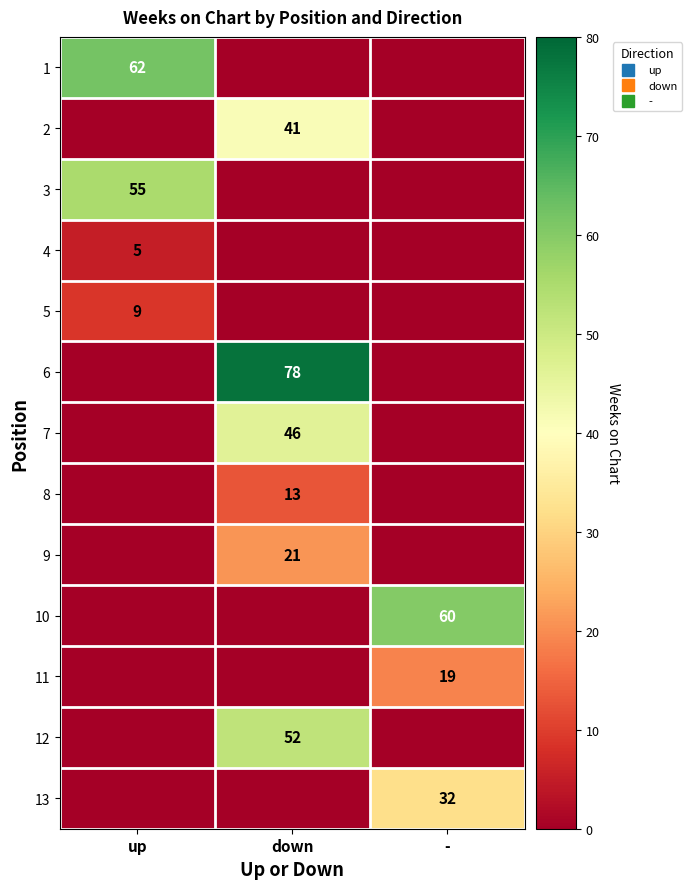

Which has a higher value, down or -?

down